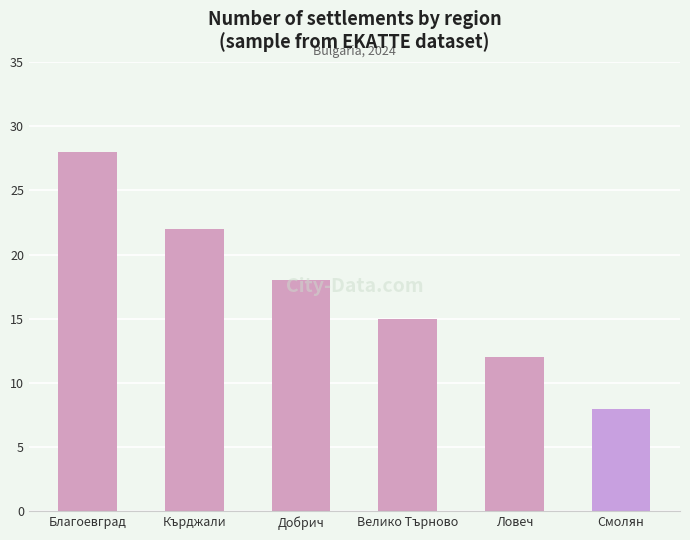

The value at Ловеч is 12. True or false?

True